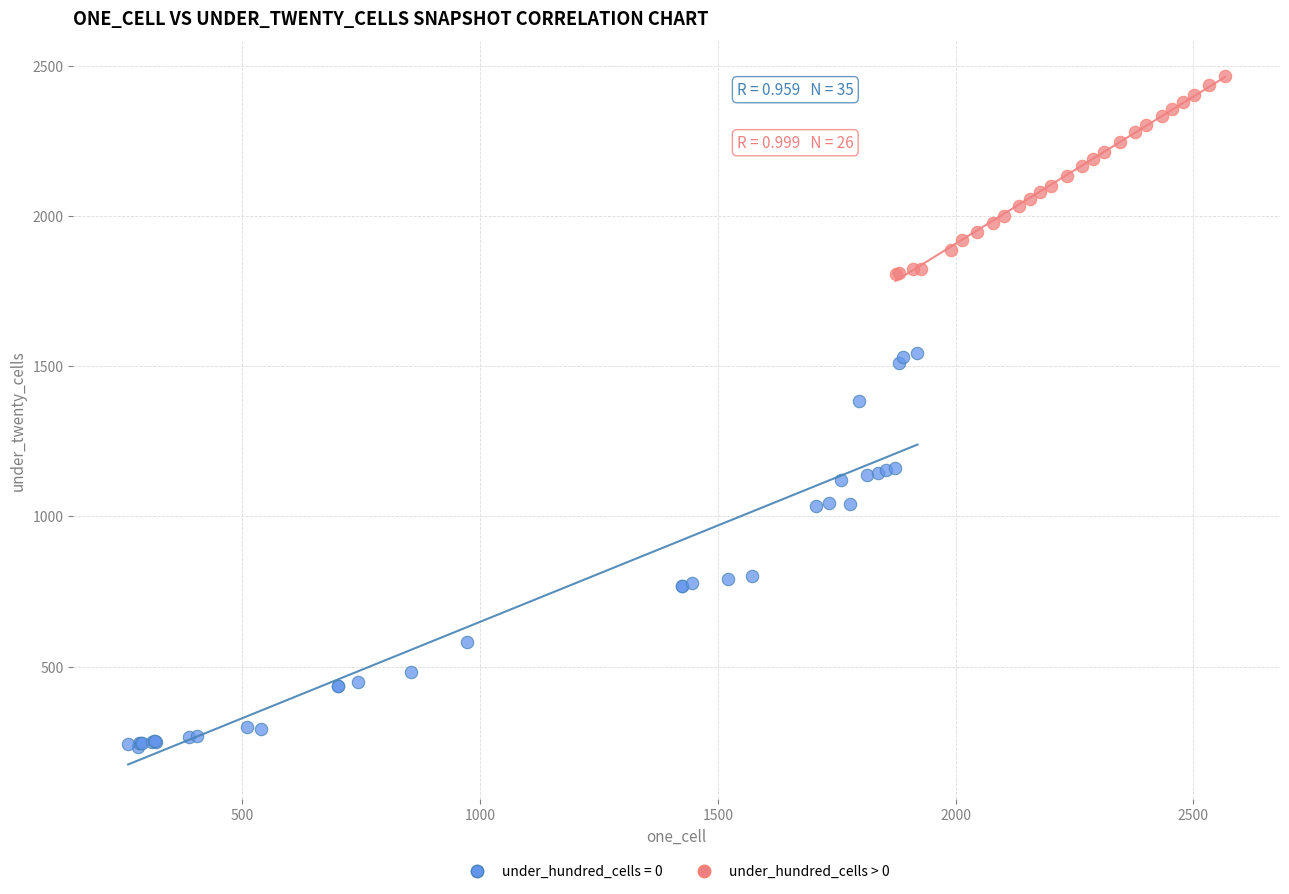

Which series reaches the maximum Y coordinate?

under_hundred_cells > 0